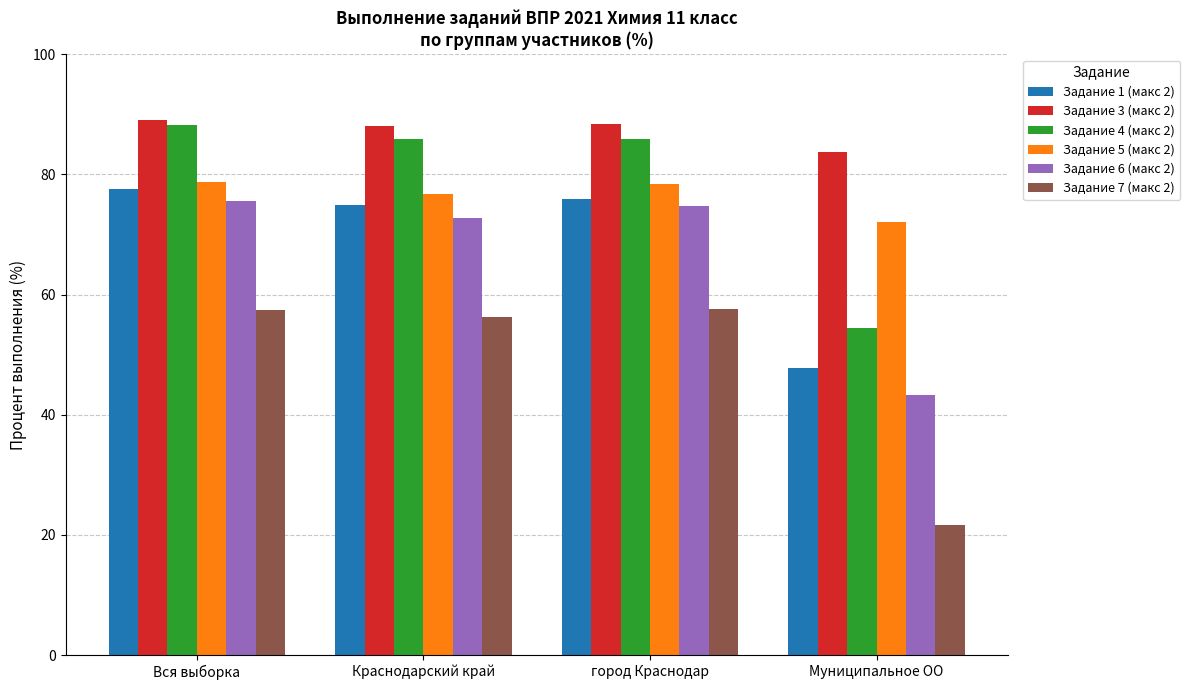

Is the value of Задание 6 (макс 2) at Краснодарский край greater than the value of Задание 1 (макс 2) at Муниципальное ОО?

Yes